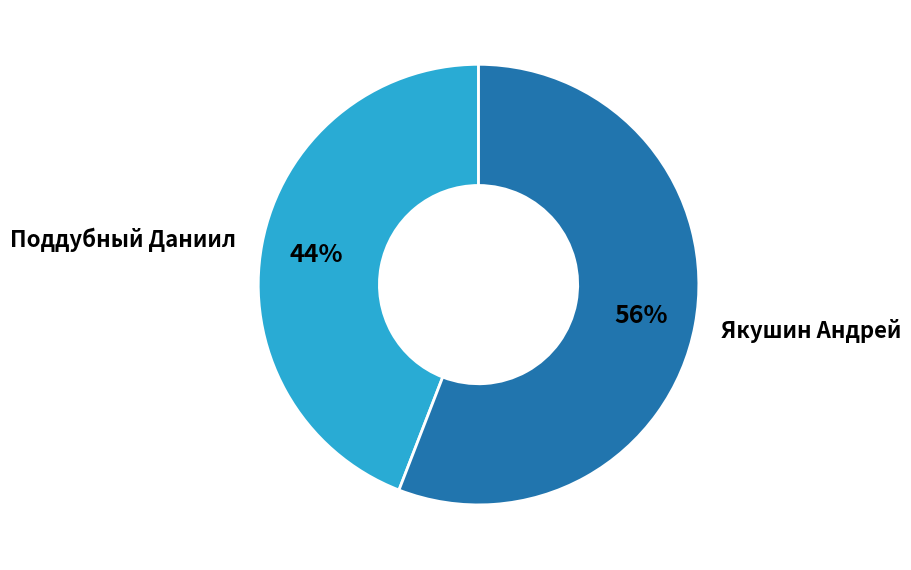

Which slice represents more than half of the pie?

Якушин Андрей